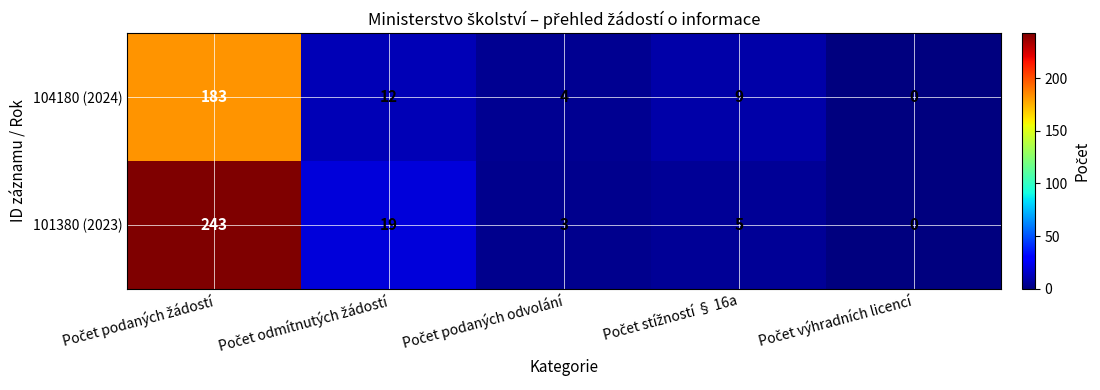

Which series has the widest spread of values?

101380 (2023)